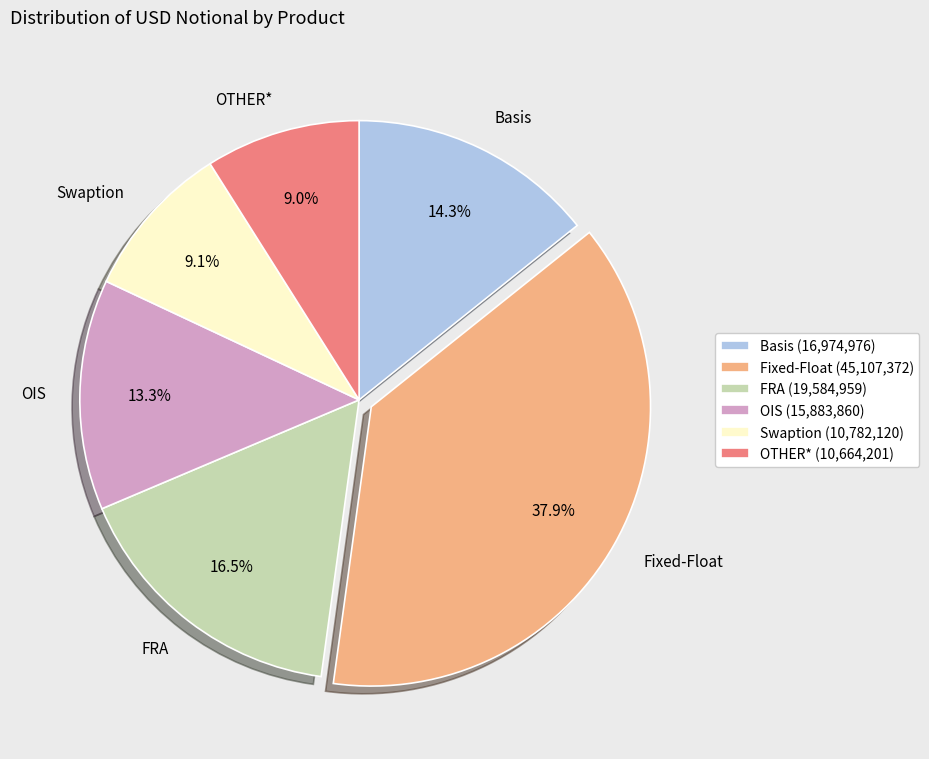

Is there a majority slice in this chart?

No